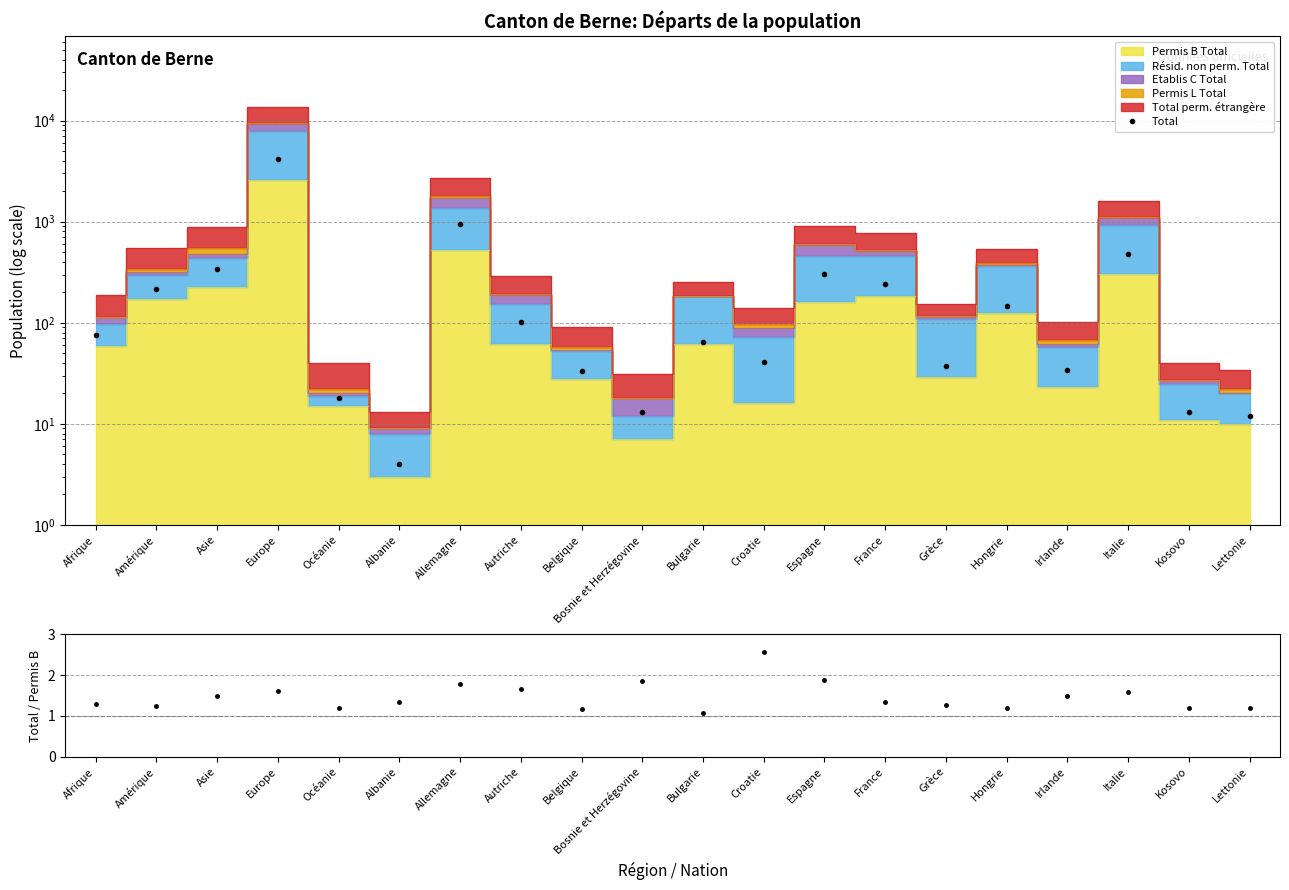

At which label is Total closest to 2099?

Allemagne